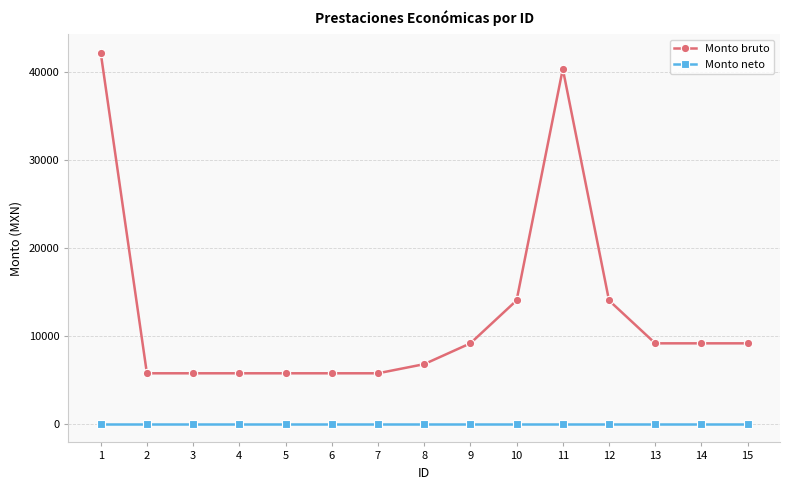

How many values in the Monto bruto series exceed 9143?

8